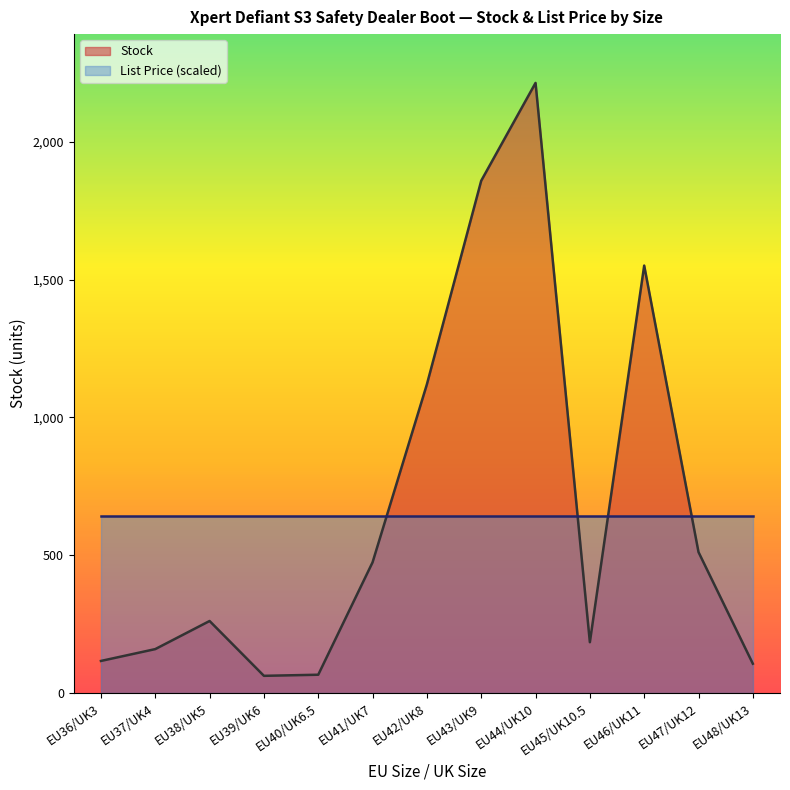

What is the change in value from EU45/UK10.5 to EU48/UK13?

-78